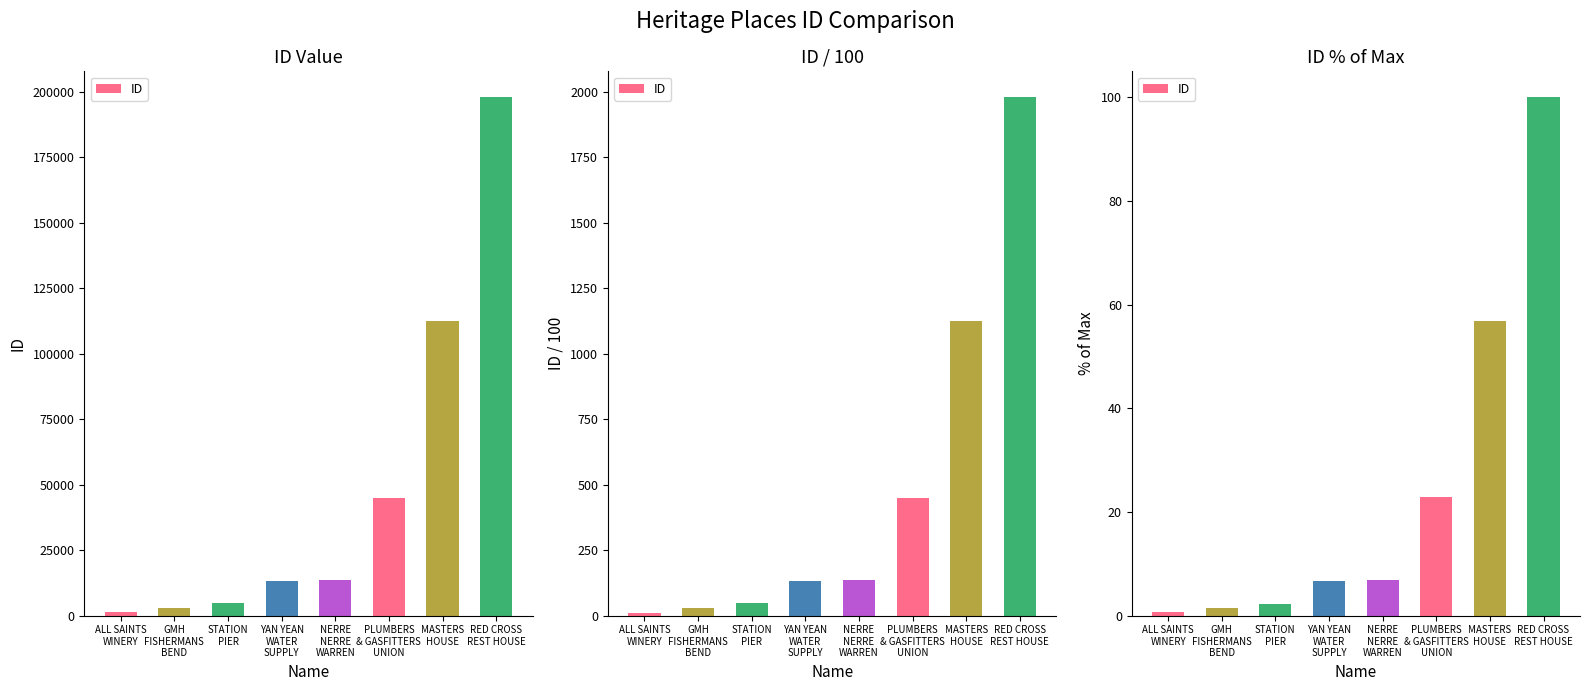

Which label corresponds to the smallest value in the chart?

ALL SAINTS
WINERY